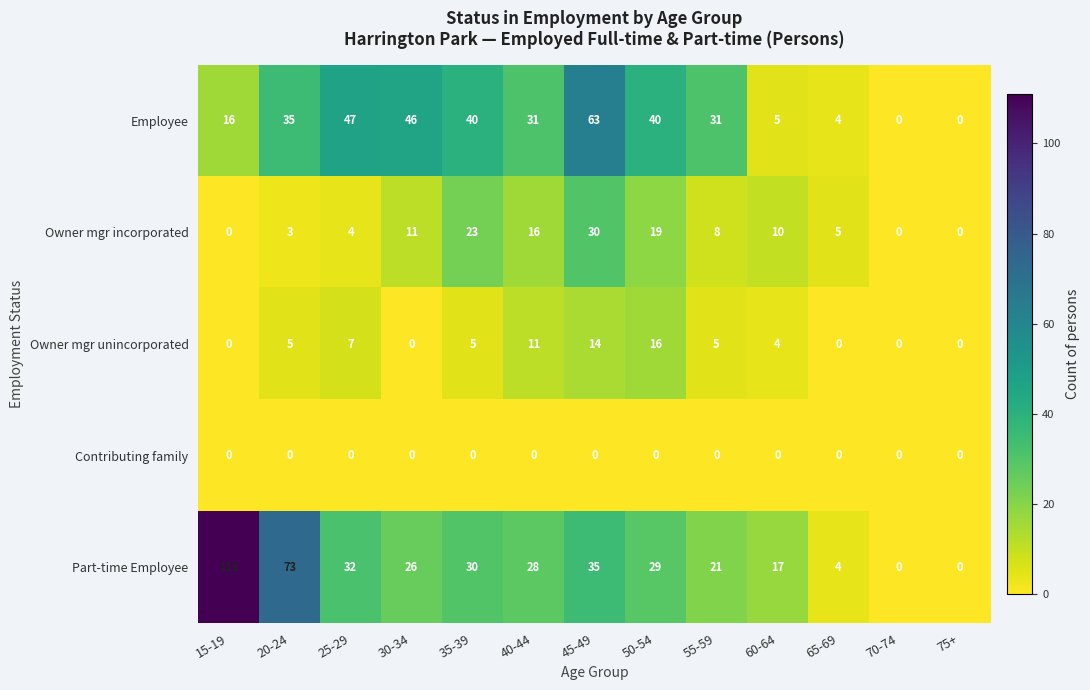

What is the total value across all series at 50-54?

104